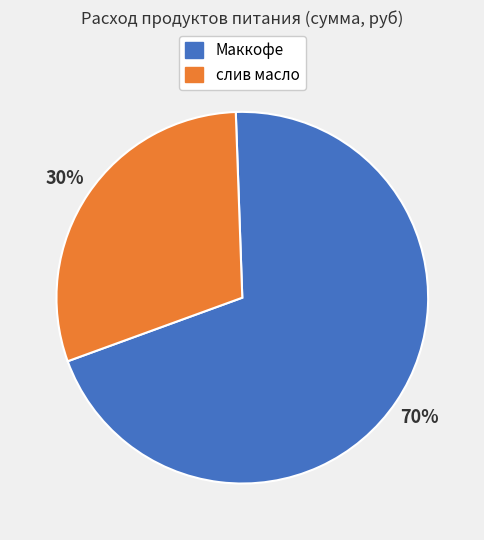

To the nearest percent, what is the average slice percentage?

50%